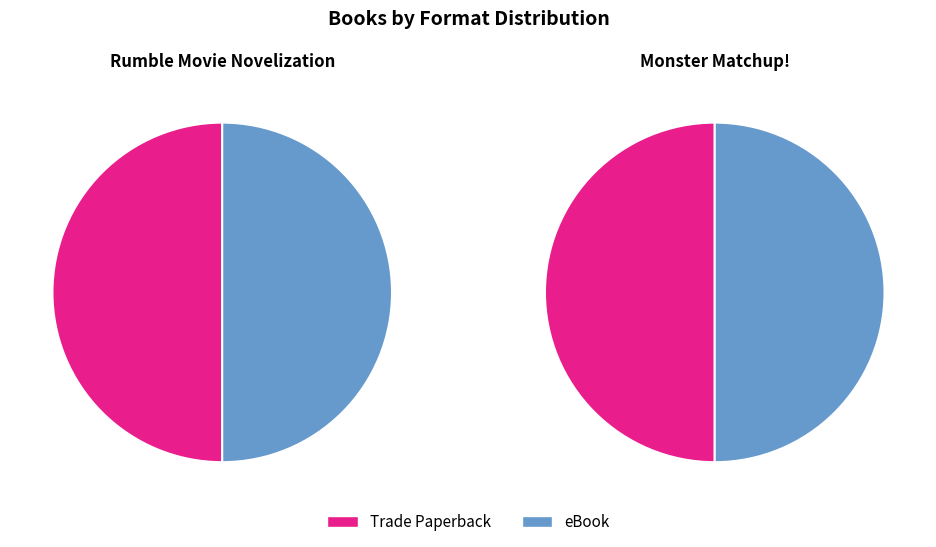

How many slices are in this pie chart?

2